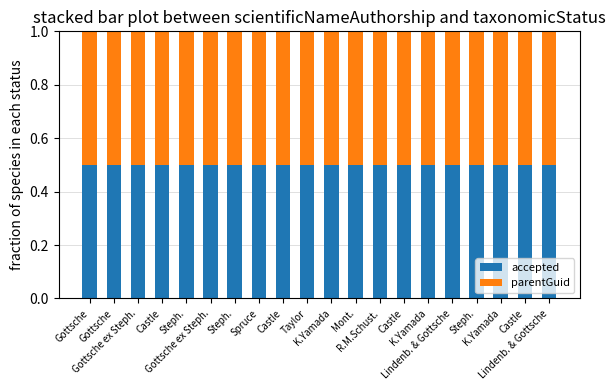

What are all the series names shown in the legend?

accepted, parentGuid